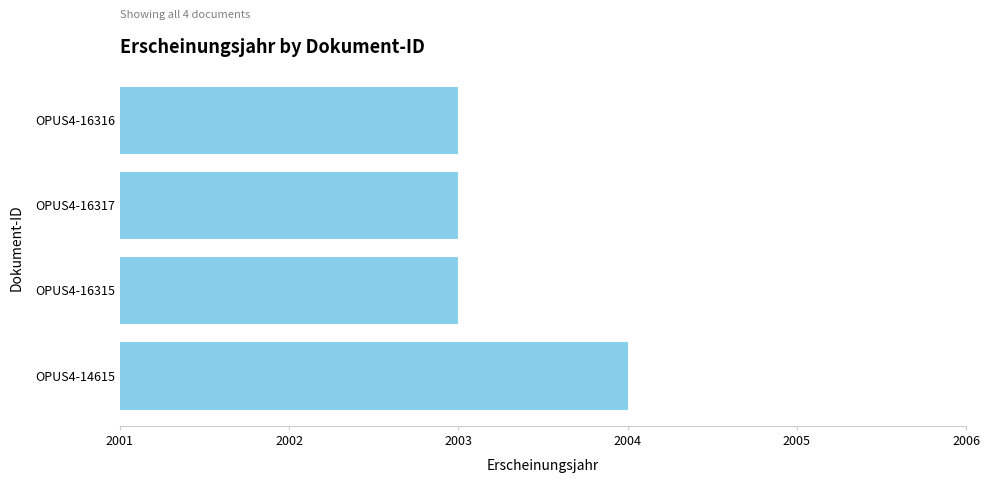

Reading bottom to top, transcribe all the data shown in this chart.

OPUS4-14615=2004	OPUS4-16315=2003	OPUS4-16317=2003	OPUS4-16316=2003